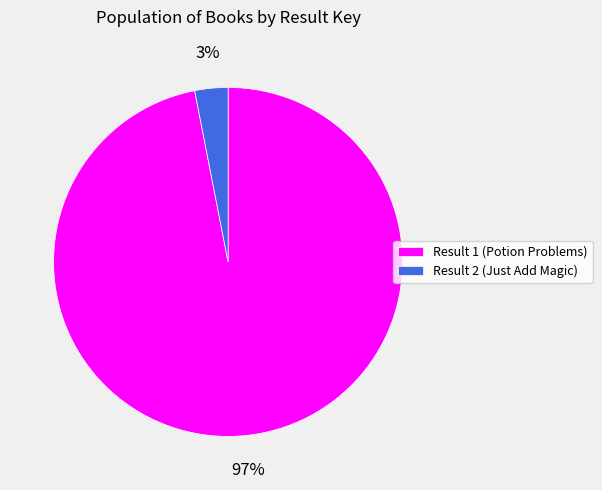

Which has a higher value, Result 1 (Potion Problems) or Result 2 (Just Add Magic)?

Result 1 (Potion Problems)